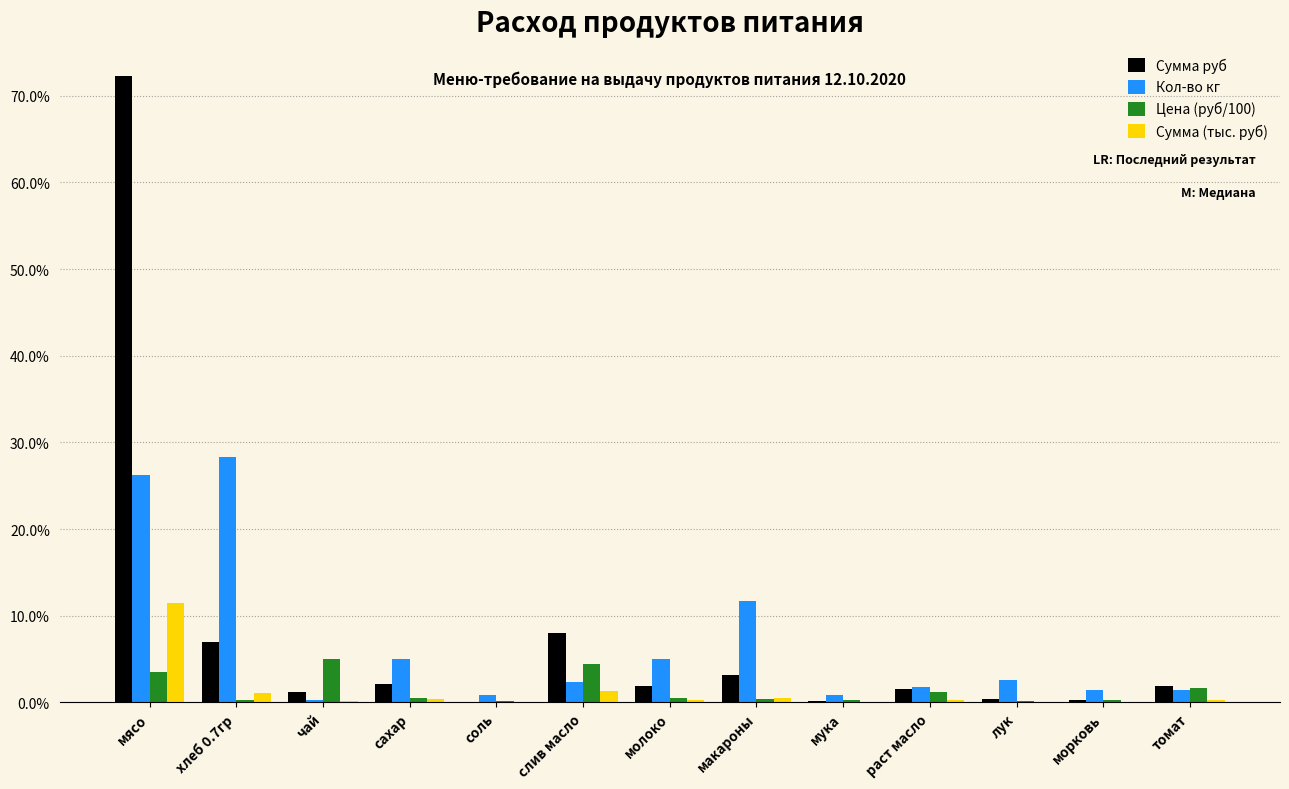

Between хлеб 0.7гр and слив масло, which series saw the biggest shift?

Кол-во кг